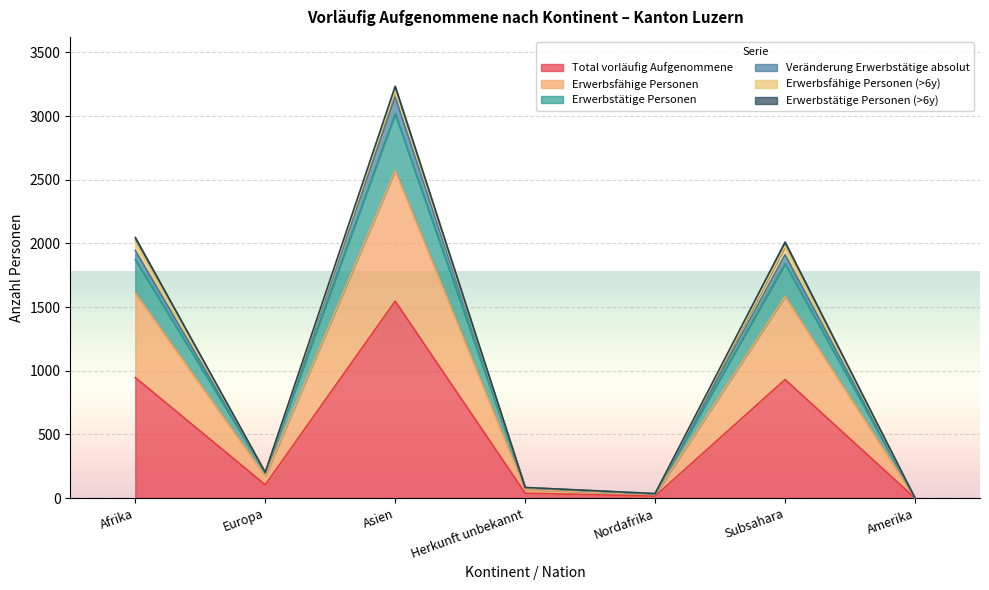

At which category does Total vorläufig Aufgenommene reach its first local valley?

Europa